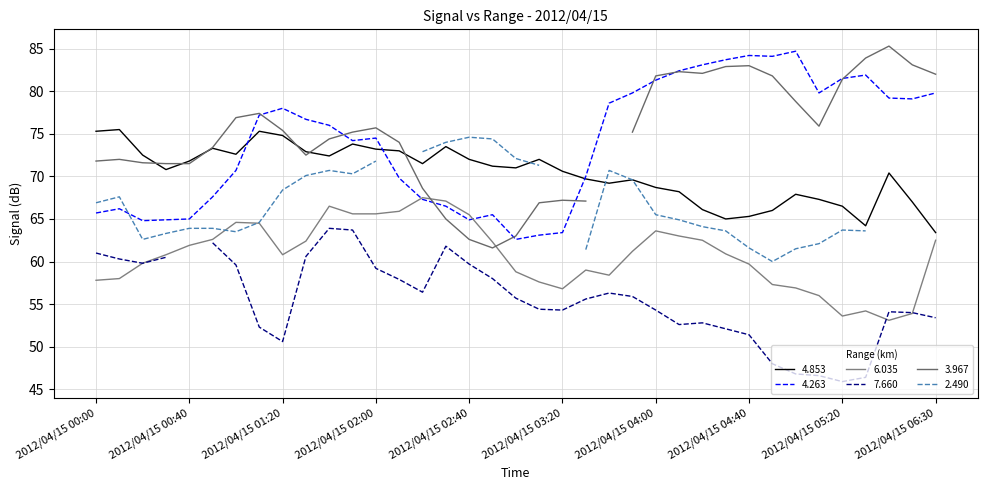

True or false: 6.035 has a value of 57.8 at 2012/04/15 00:00.

True